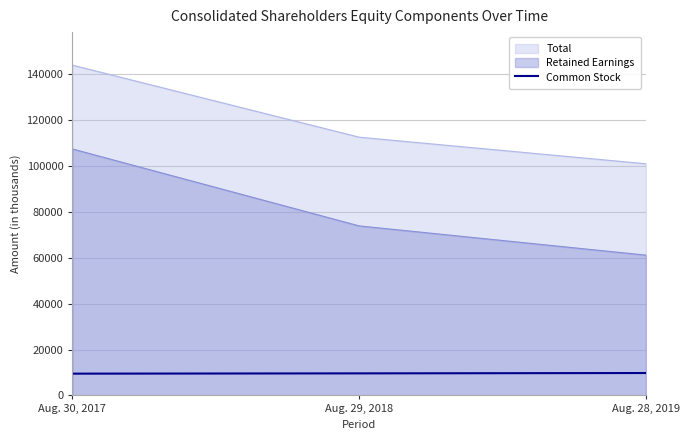

Does the chart have visible grid lines?

Yes